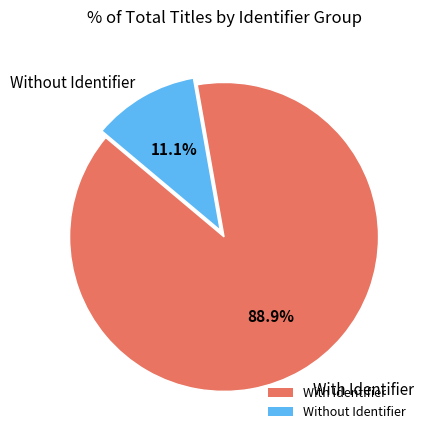

How many slices are in this pie chart?

2